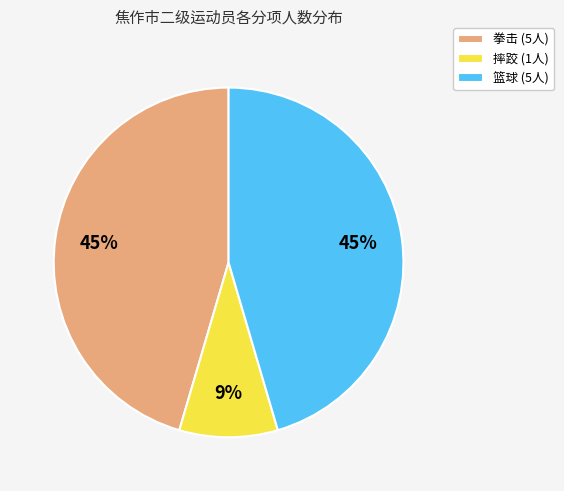

To the nearest percent, what portion does 摔跤 (1人) represent?

9%